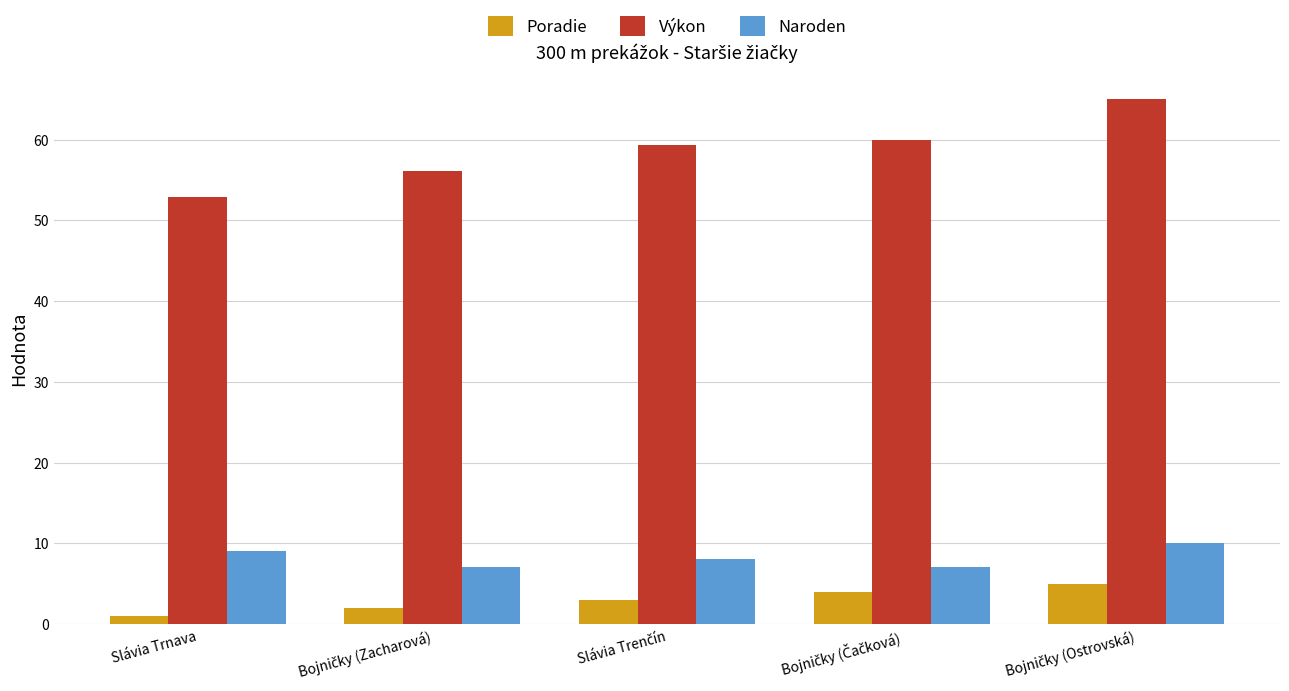

Which series has the largest total across all categories?

Výkon